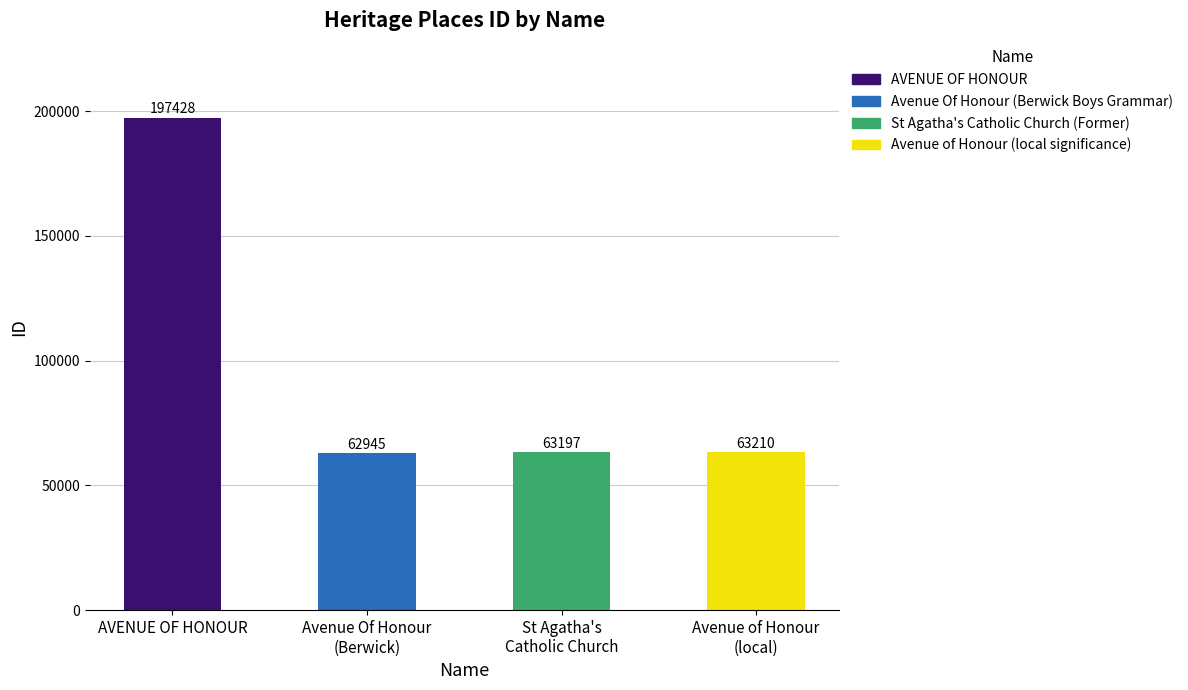

What is the greatest value displayed?

197428